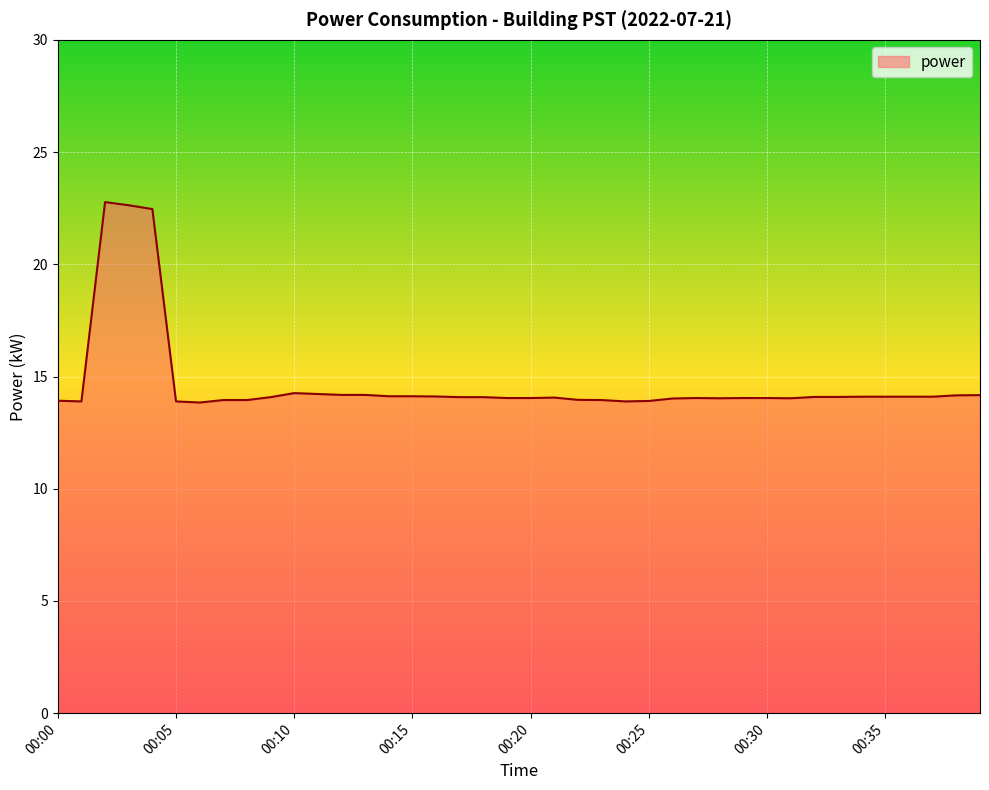

True or false: there are more than 1 points higher than both neighbors.

True